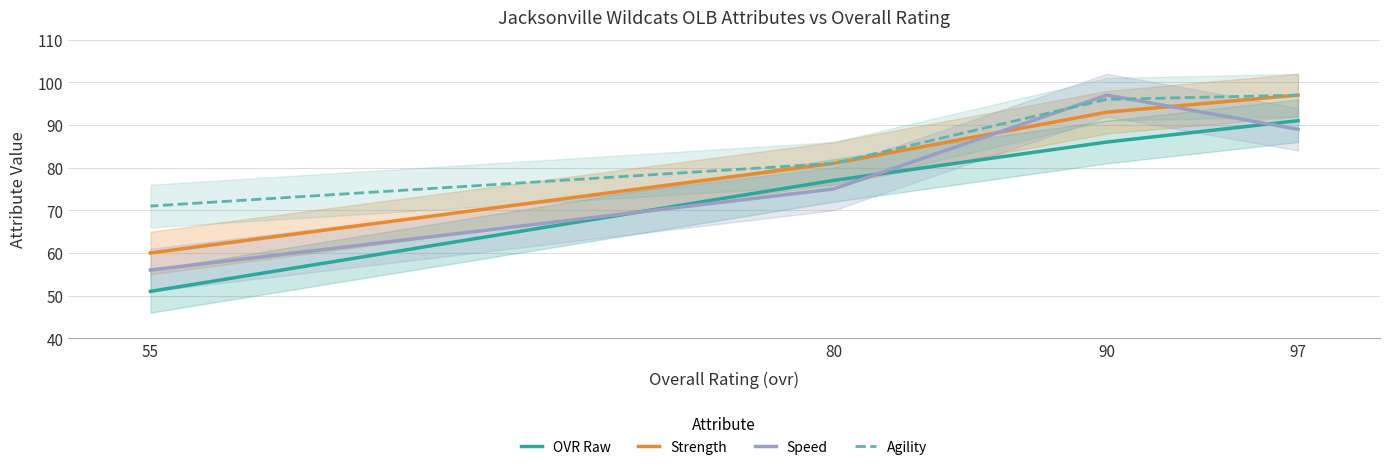

Is this an area chart (filled region under the line)?

No